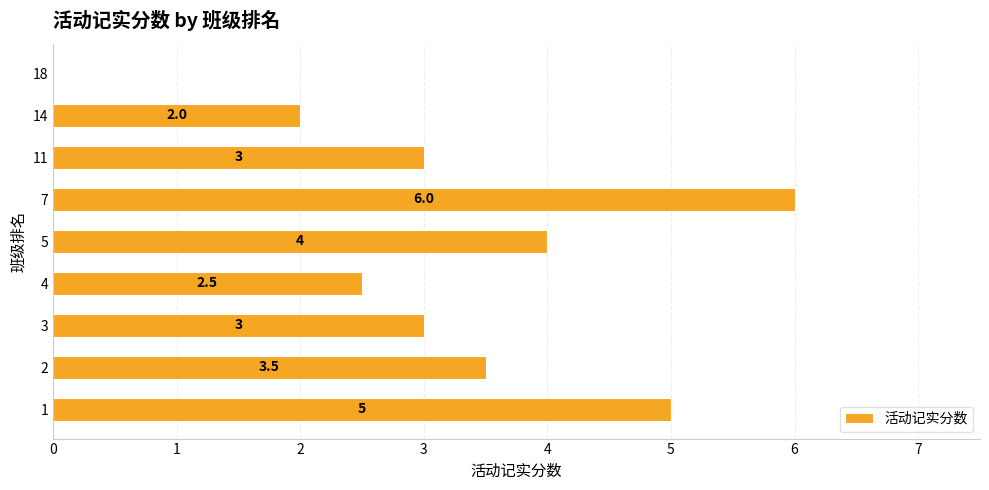

What is the change in value from 1 to 7?

+1.0